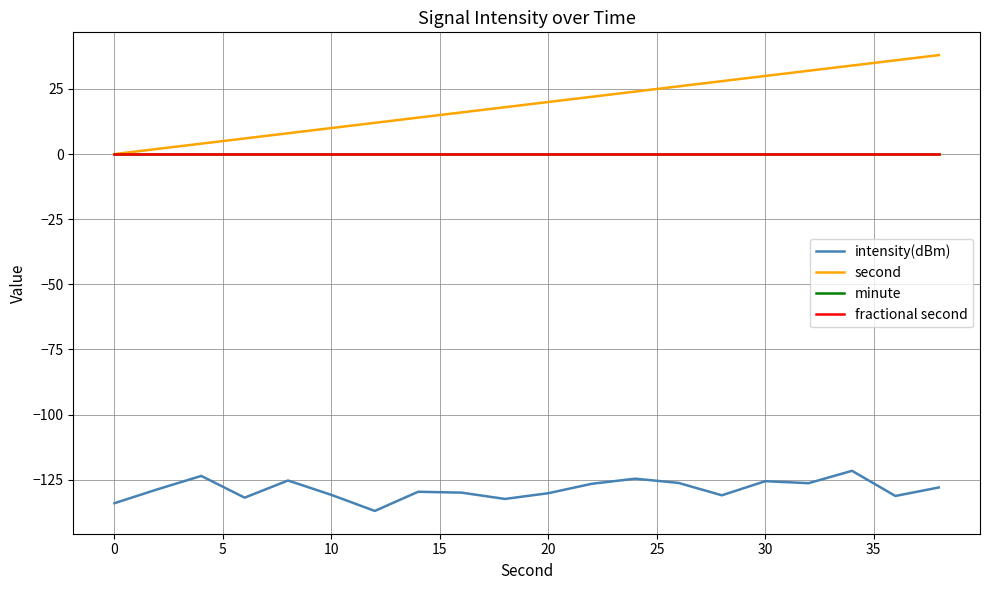

Does the chart display data point markers on the line(s)?

No